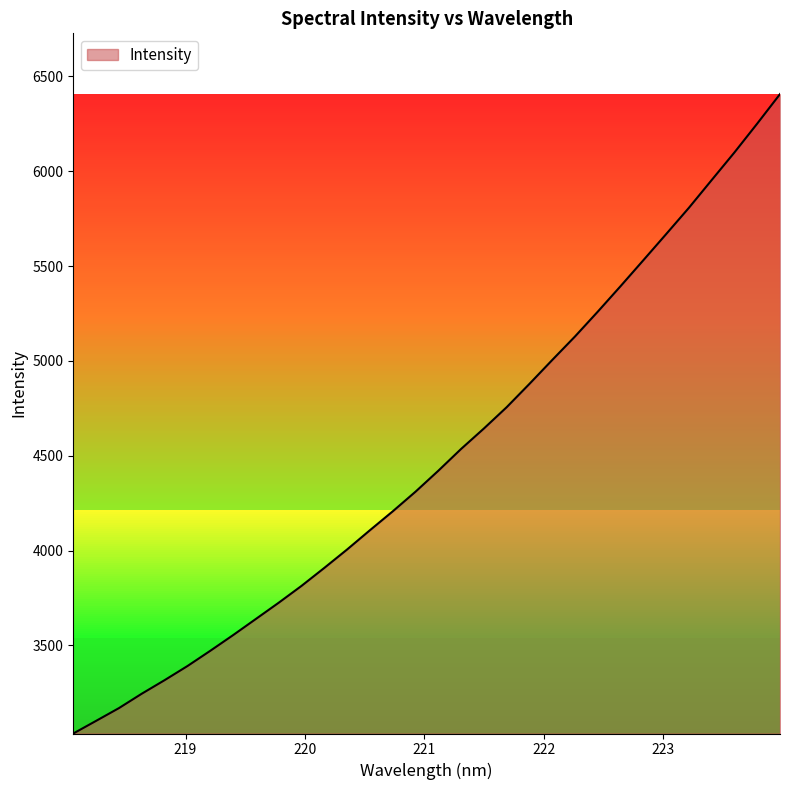

What is the difference between the maximum and minimum values?

3370.0